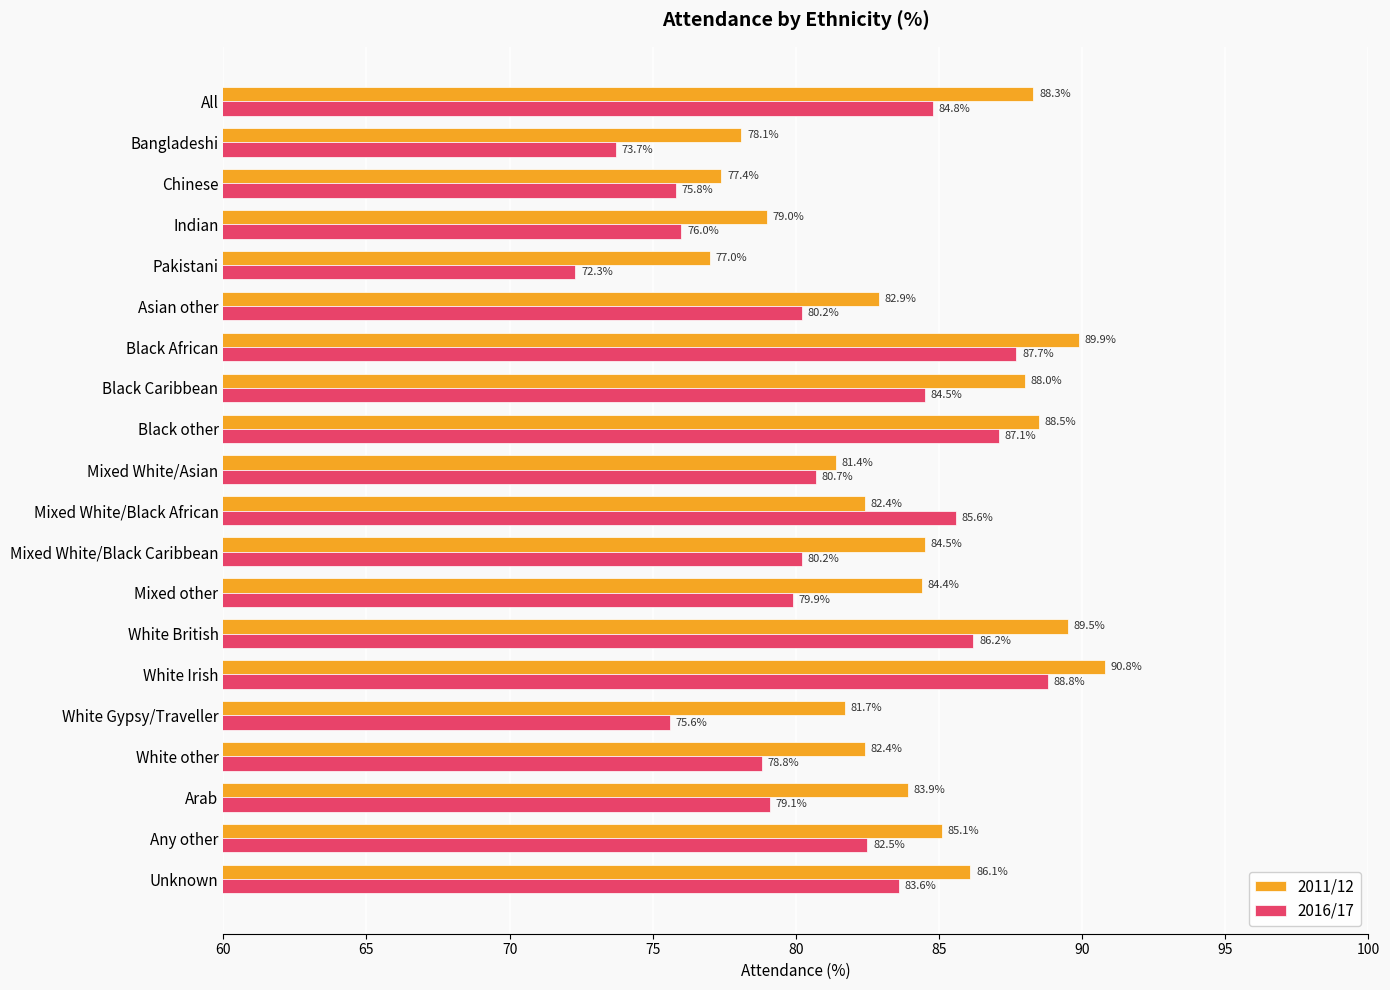

Which category has the lowest value in the 2016/17 series?

Pakistani